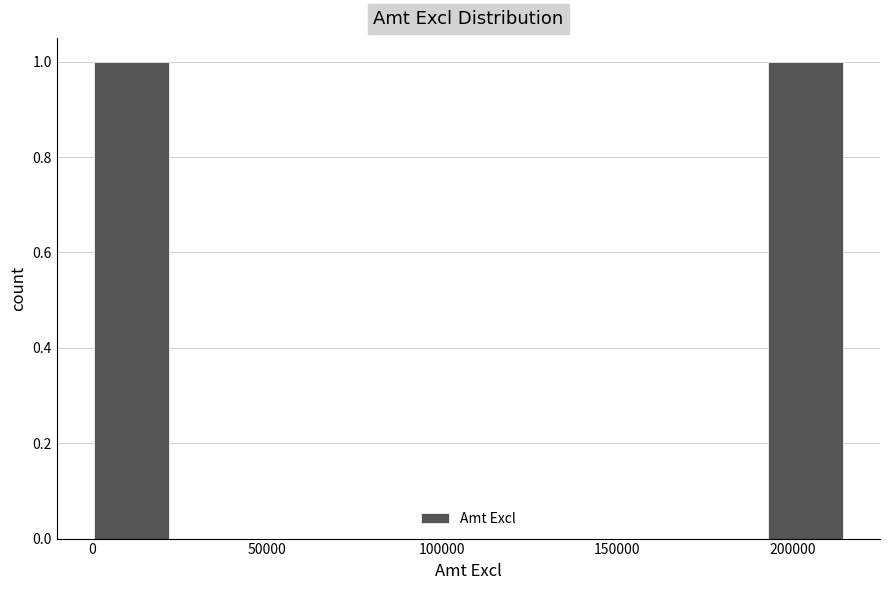

Reading left to right, list every bar in this chart as the range it spans on the x-axis followed by its height. Neither the bar edges nor the heights are printed on the chart, so give them approximately, as read against the axes.

0 to 20000: 1
20000 to 45000: 0
45000 to 65000: 0
65000 to 85000: 0
85000 to 105000: 0
105000 to 130000: 0
130000 to 150000: 0
150000 to 170000: 0
170000 to 195000: 0
195000 to 215000: 1